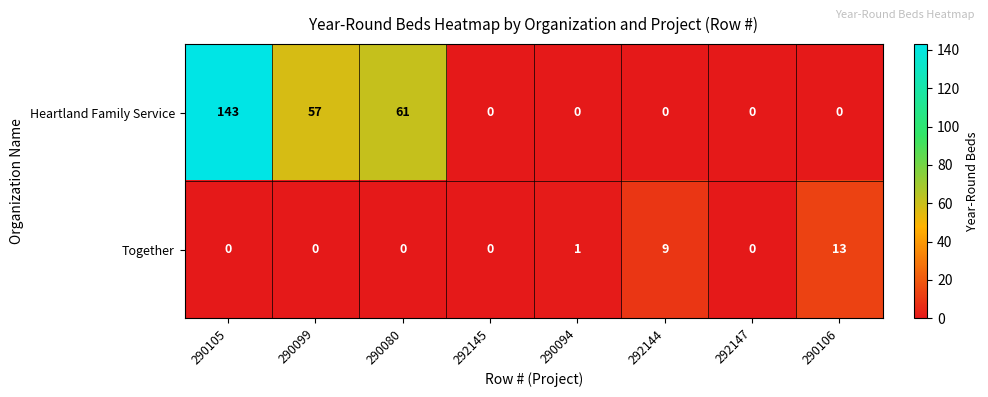

How many categories are shown in the chart?

8